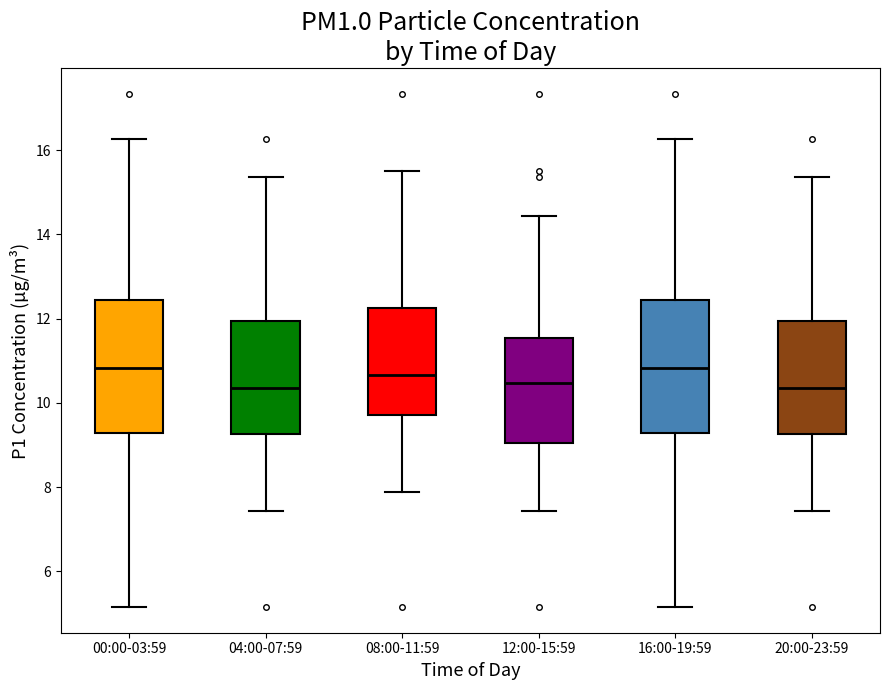

Reading left to right, transcribe this box plot: for each box, give where its median line is, the range the box spans, and where its two whiskers end, as read against the y-axis. The values are not printed on the chart, so give them approximately, as read against the axis.

00:00-03:59: median 10.8, box 9.2 to 12.4, whiskers 5.2 to 16.2
04:00-07:59: median 10.4, box 9.2 to 12.0, whiskers 7.4 to 15.4
08:00-11:59: median 10.6, box 9.8 to 12.2, whiskers 7.8 to 15.6
12:00-15:59: median 10.4, box 9.0 to 11.6, whiskers 7.4 to 14.4
16:00-19:59: median 10.8, box 9.2 to 12.4, whiskers 5.2 to 16.2
20:00-23:59: median 10.4, box 9.2 to 12.0, whiskers 7.4 to 15.4